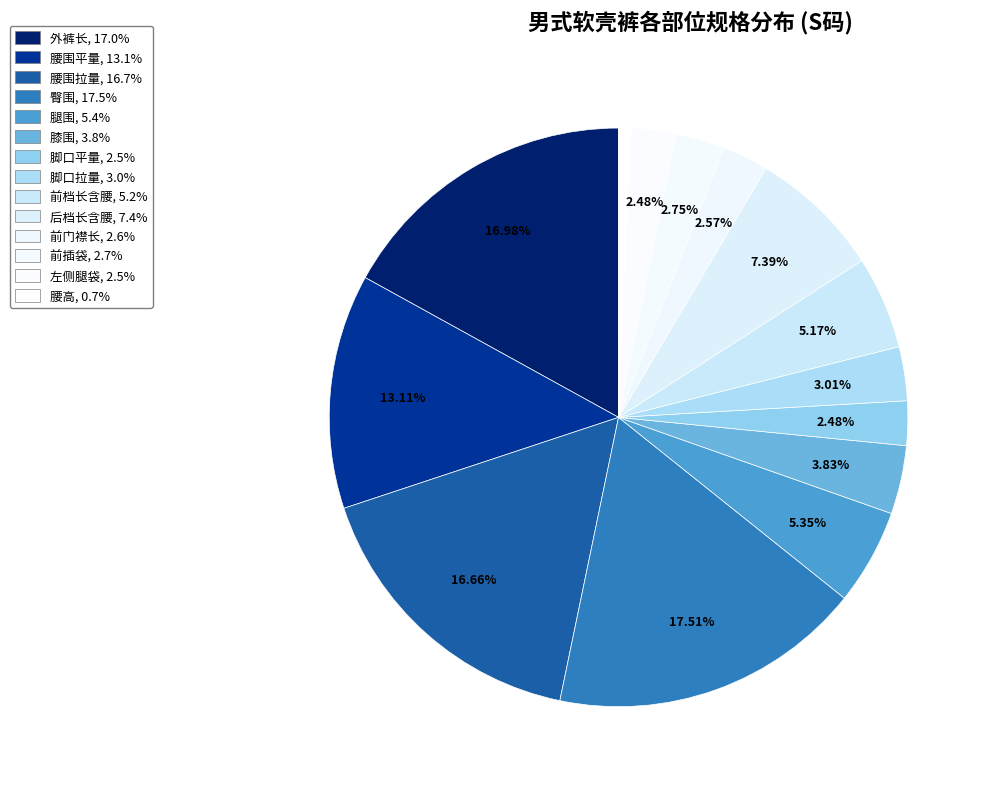

Count the number of slices in the pie.

14